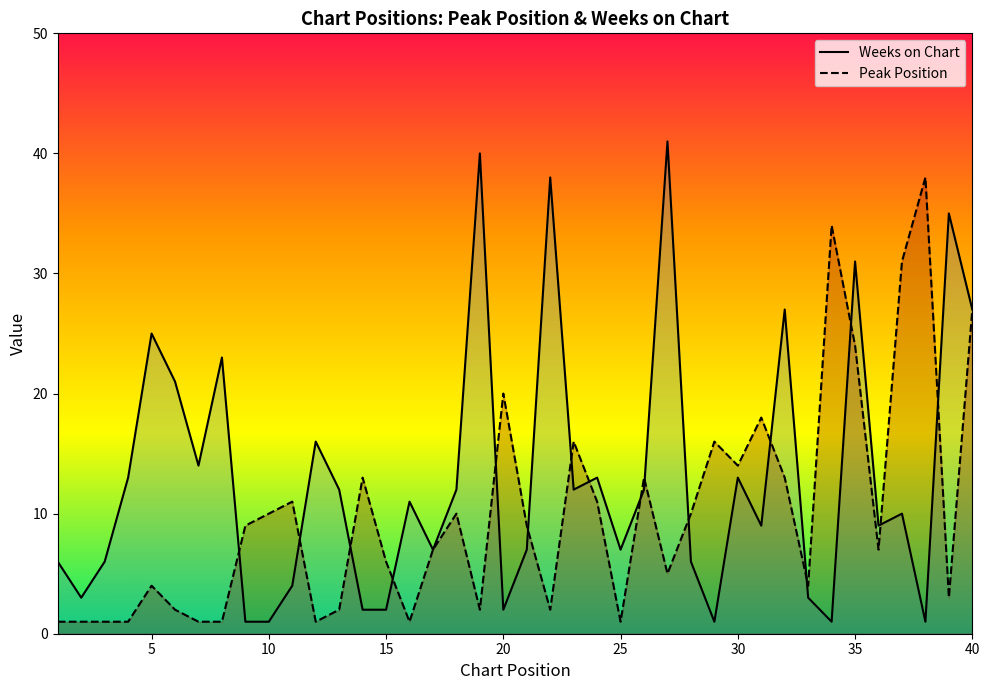

Which series has the largest total across all categories?

Weeks on Chart